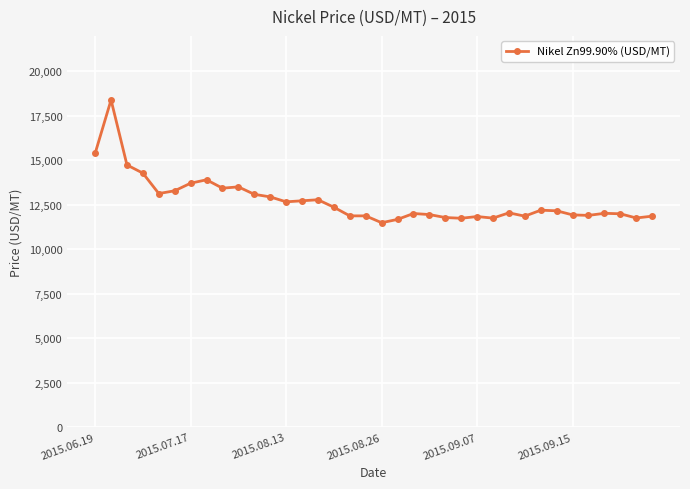

What is the value of the 3rd point from the left?

14742.9